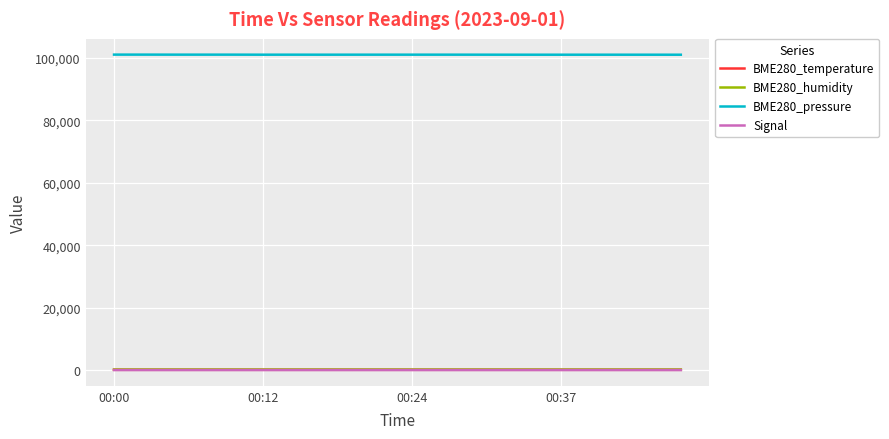

Which series has the largest range (max minus min)?

BME280_pressure